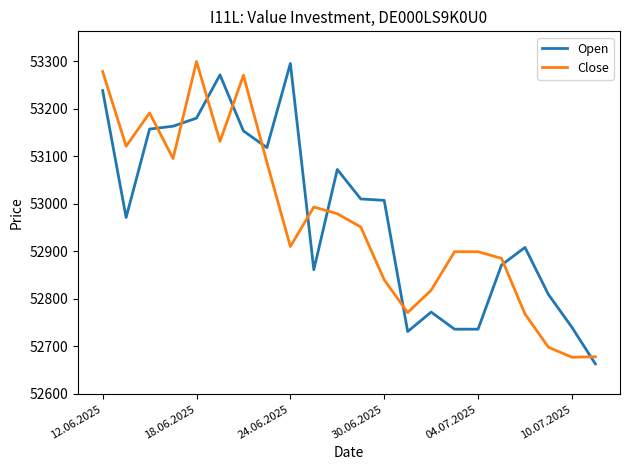

How many series are shown in this chart?

2